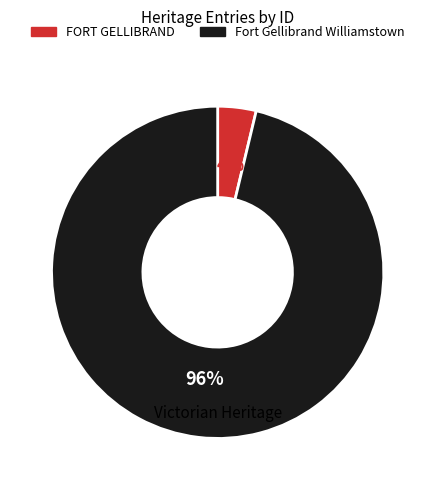

To the nearest percent, what is the average slice percentage?

50%